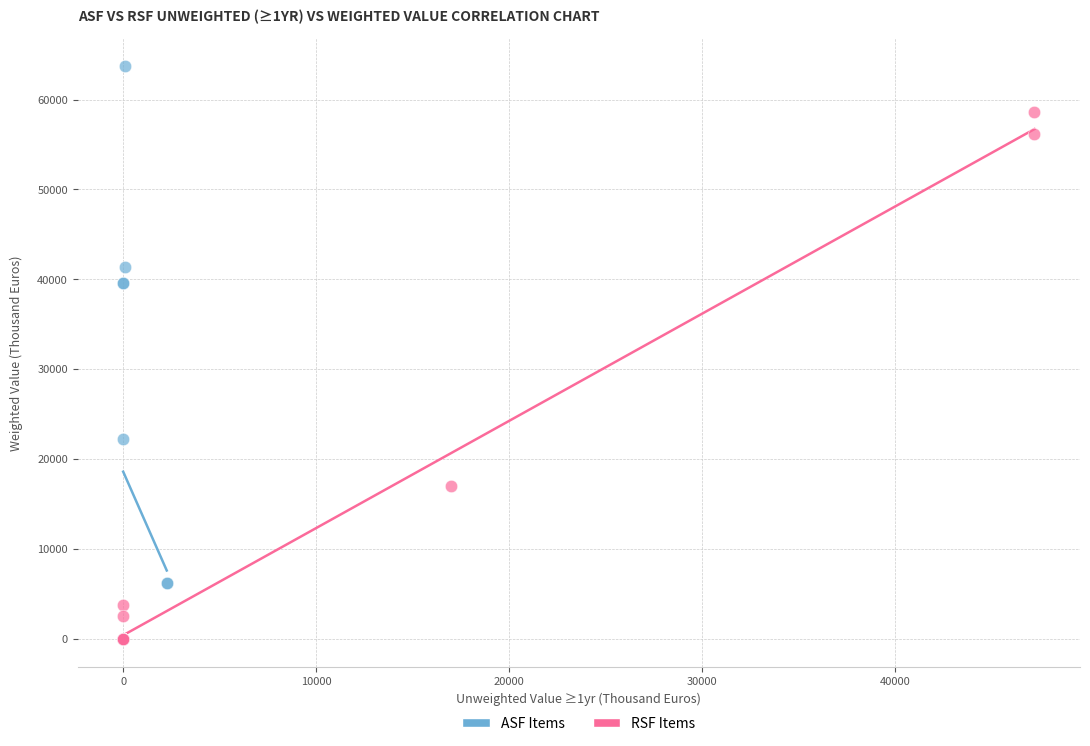

Which series contains the highest Y value?

ASF Items